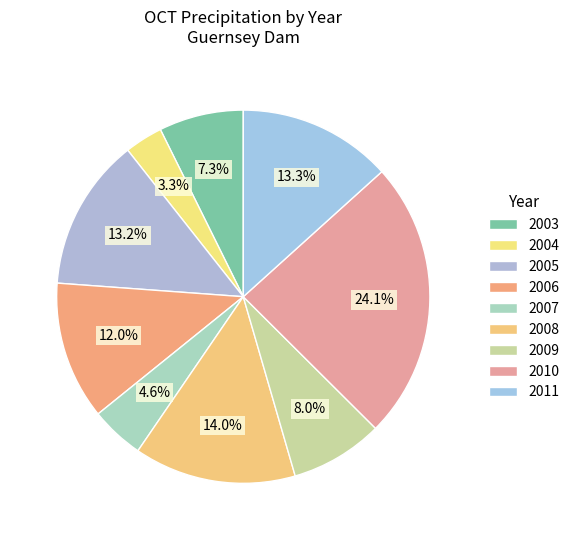

Count the number of slices in the pie.

9